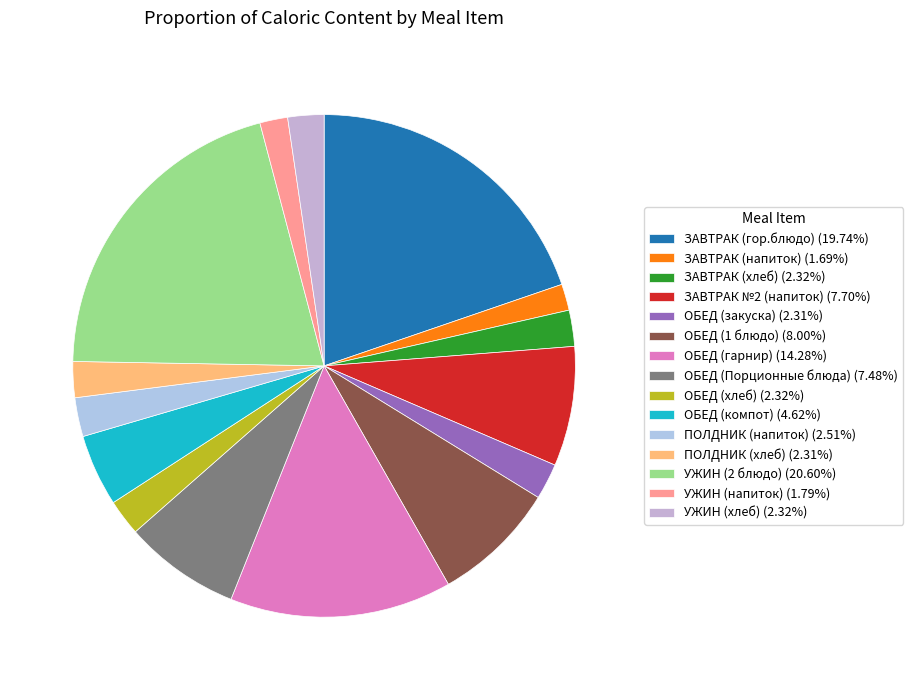

Is it true that ЗАВТРАК (гор.блюдо) is 20% of the pie?

True